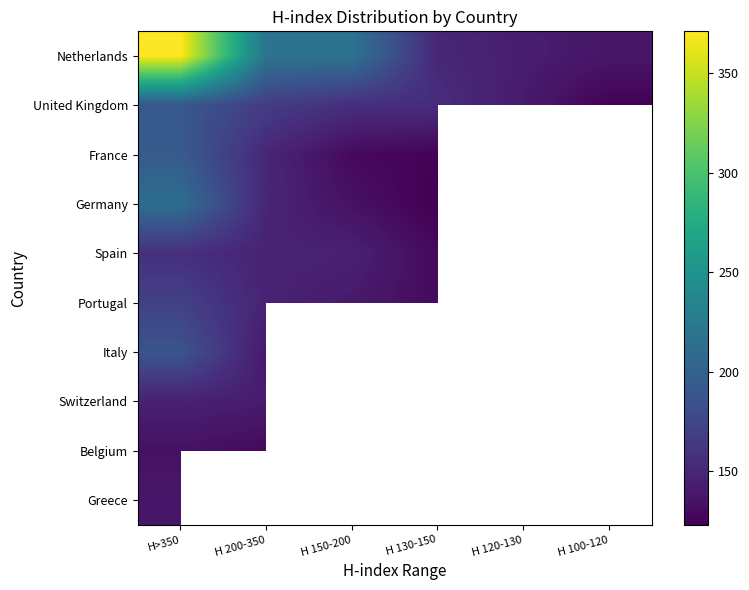

Rank the series at H 200-350 from lowest to highest value.

Belgium, Italy, Switzerland, Spain, Portugal, Germany, France, United Kingdom, Netherlands, Greece